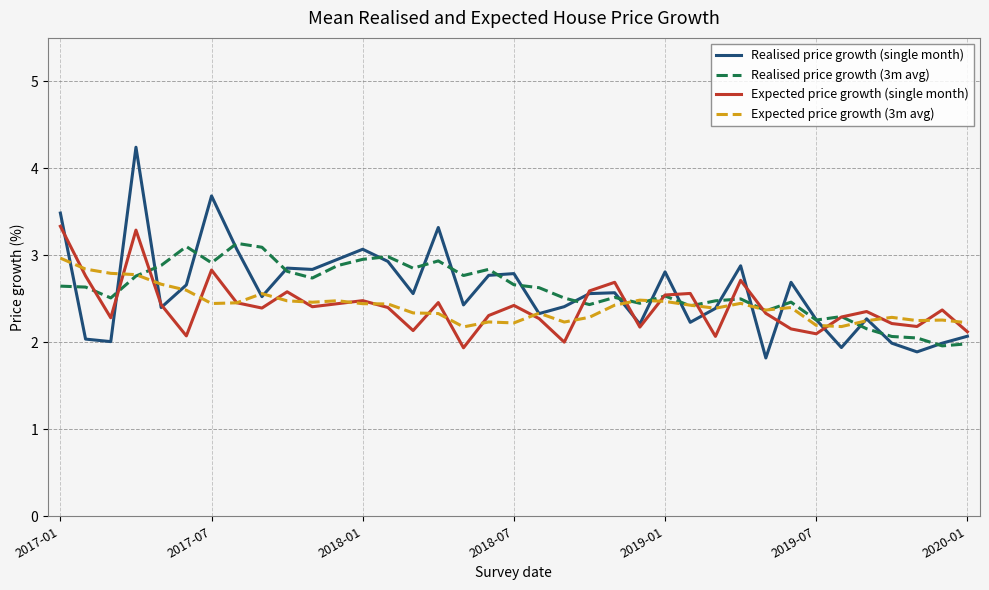

Which series ends up on top after the final intersection of Realised price growth (3m avg) and Expected price growth (3m avg)?

Expected price growth (3m avg)